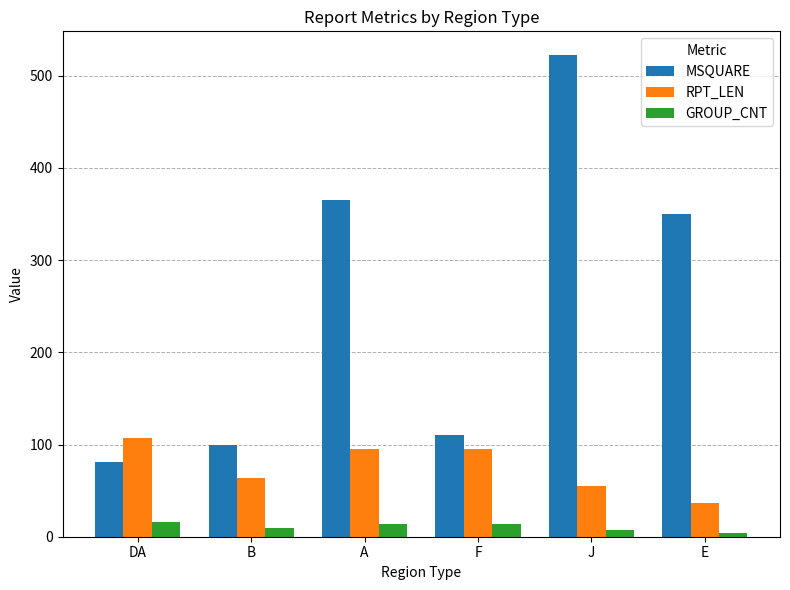

Where is MSQUARE nearest to the value 301?

E